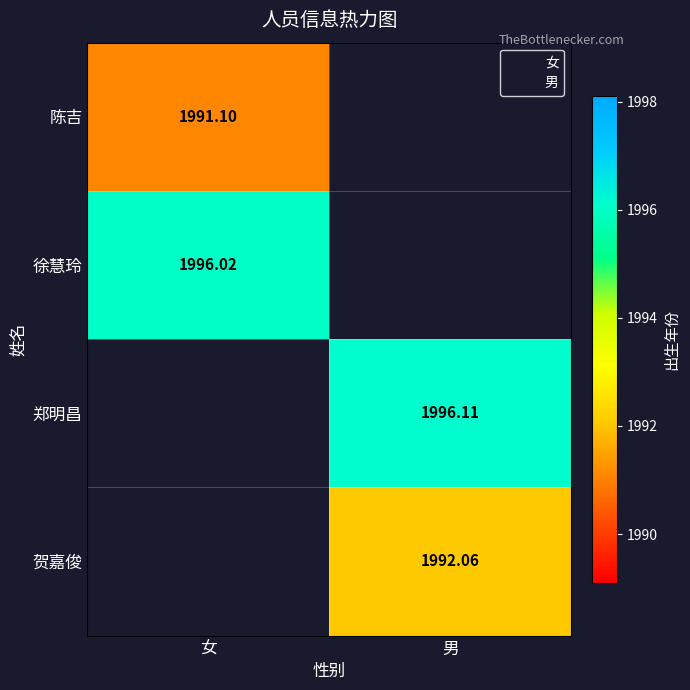

Is it true that 陈吉 equals 2726.7 at 女?

False